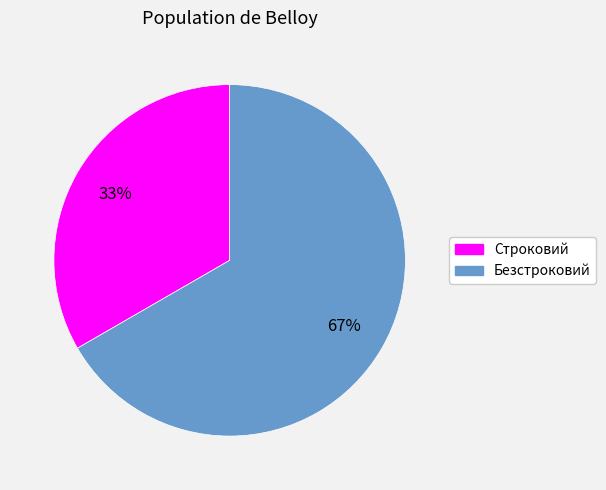

How many slices are in this pie chart?

2